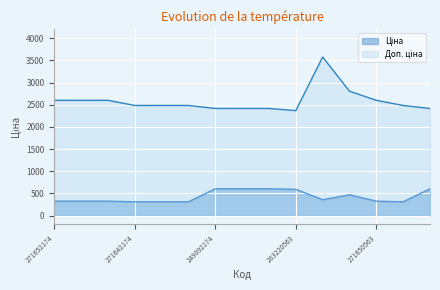

What is the greatest value displayed?

3573.9